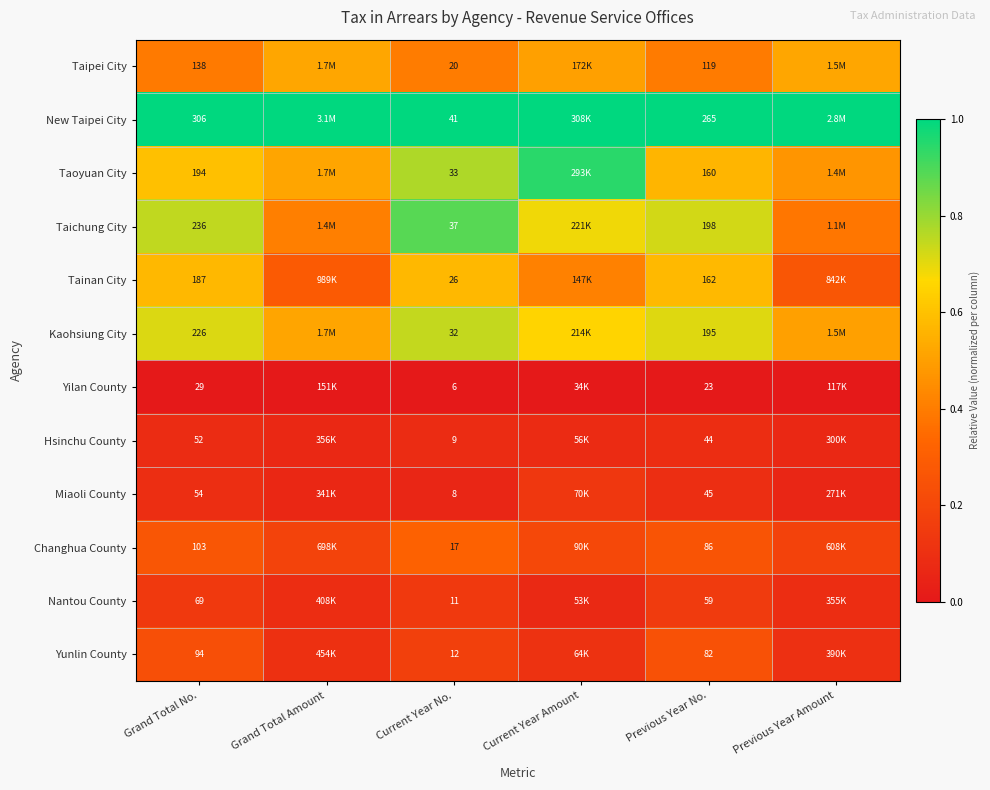

Between Grand Total No. and Current Year No., which series saw the biggest shift?

New Taipei City